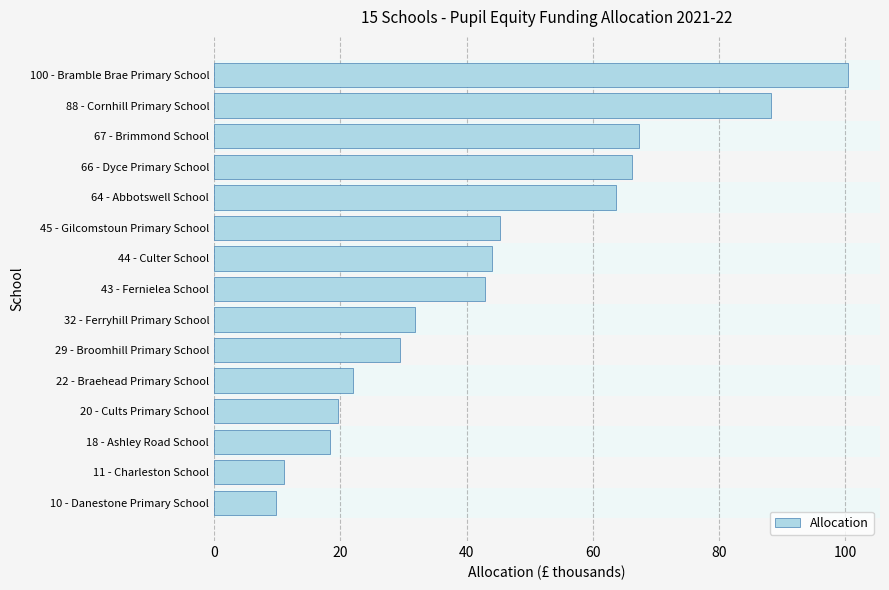

What is the difference between the maximum and minimum values?

90.7